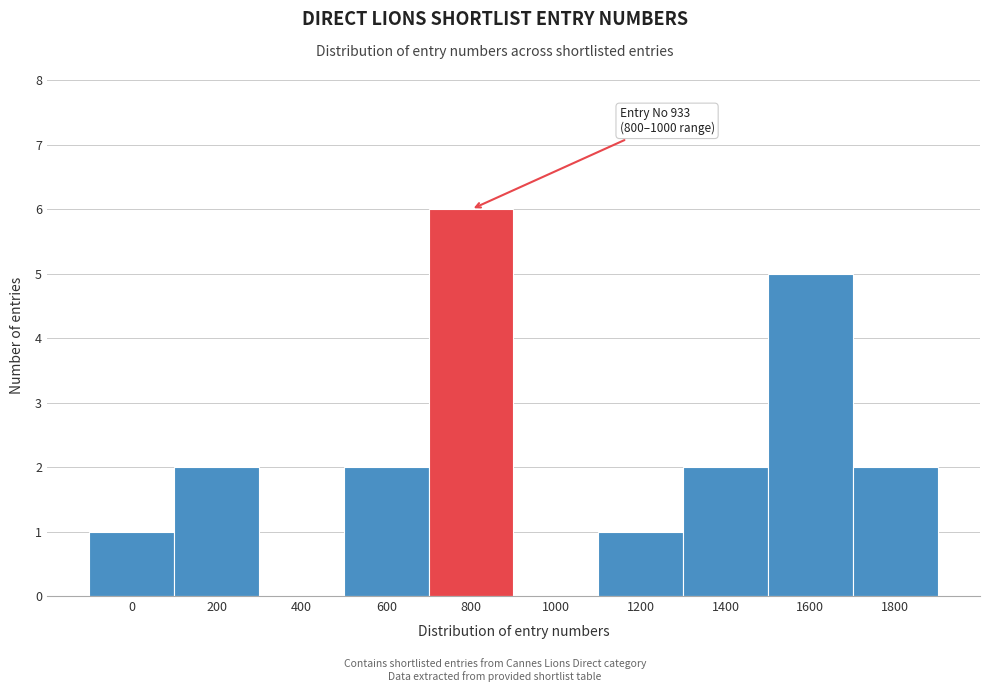

Reading right to left, list all the values displayed in this chart.

1800=2	1600=5	1400=2	1200=1	1000=0	800=6	600=2	400=0	200=2	0=1